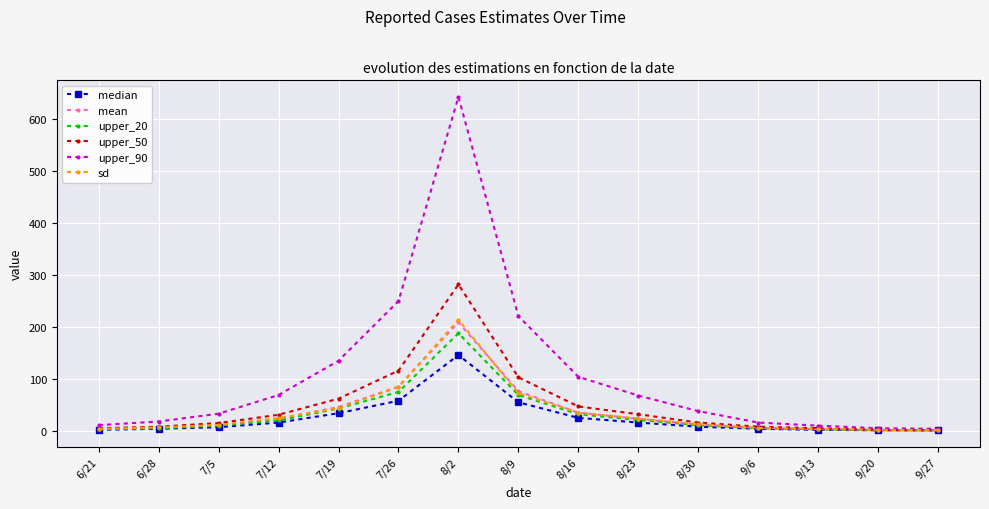

What is the label of the 9th point from the right?

8/2